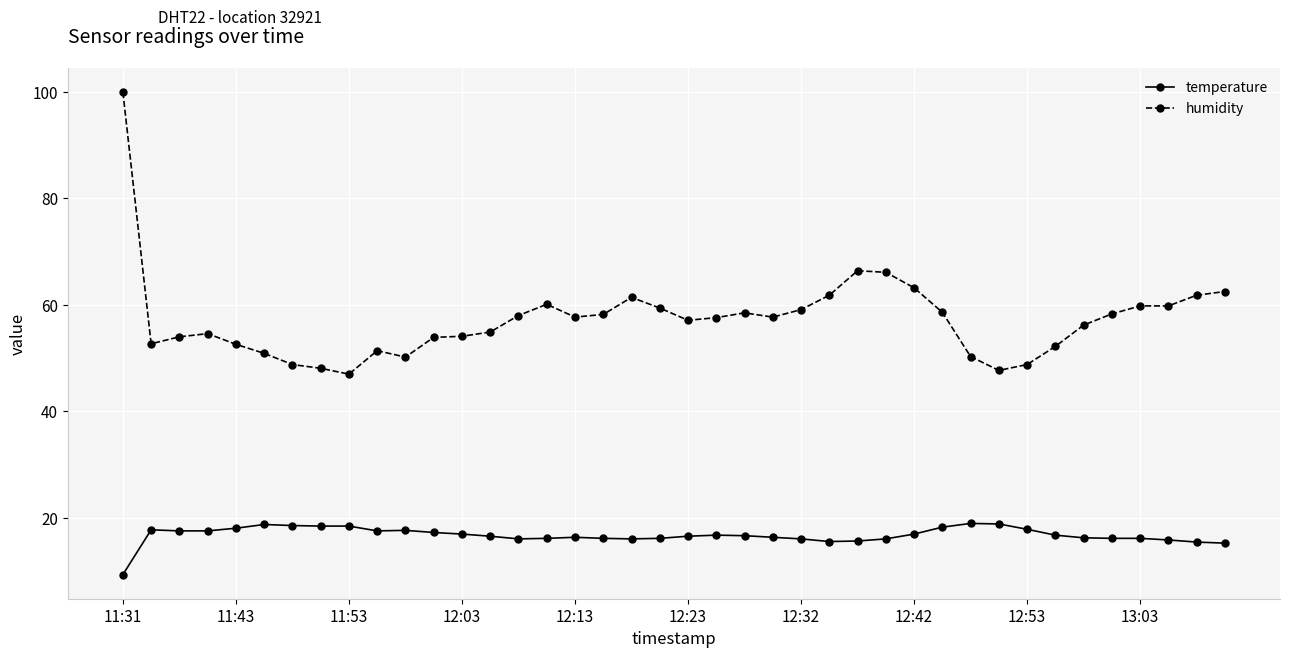

Which series has the widest spread of values?

humidity